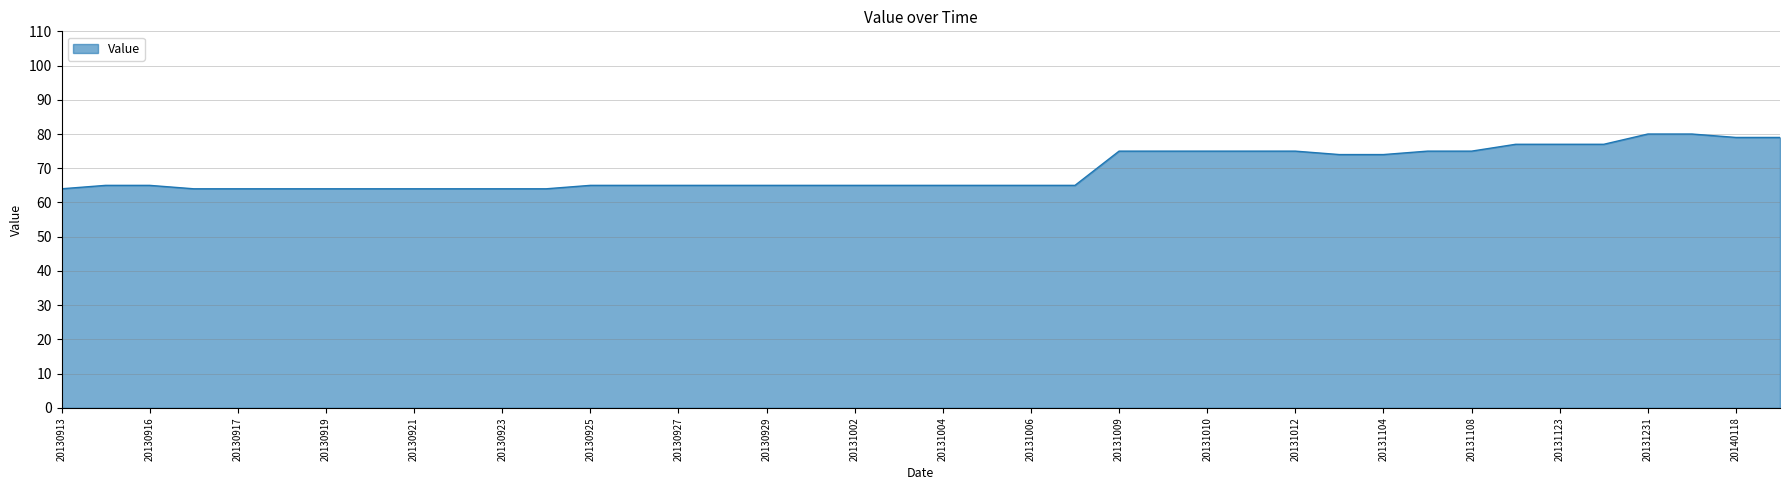

What is the difference between the maximum and minimum values?

16